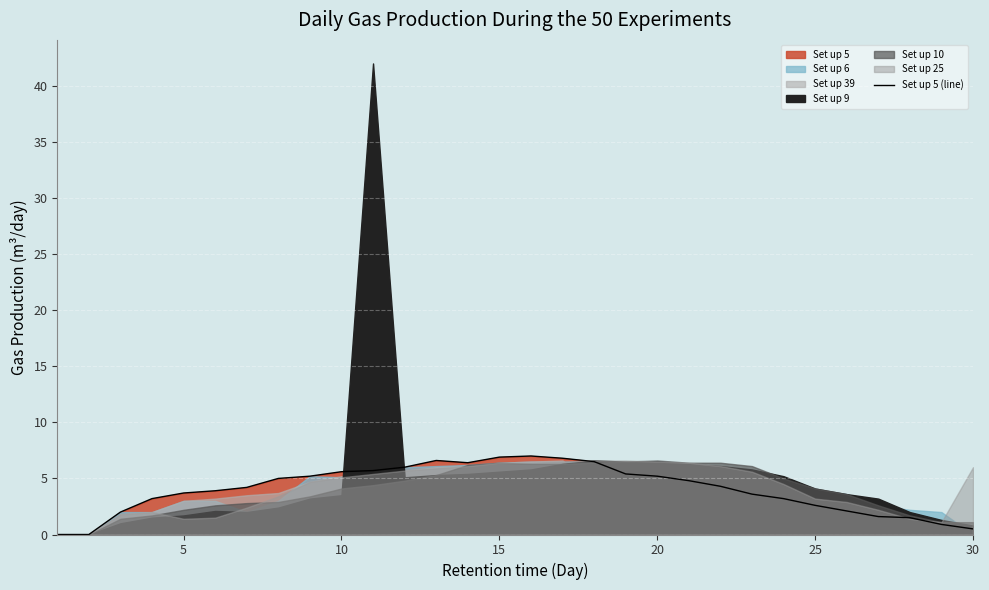

What is the highest value of the Set up 5 (line) series?

7.0